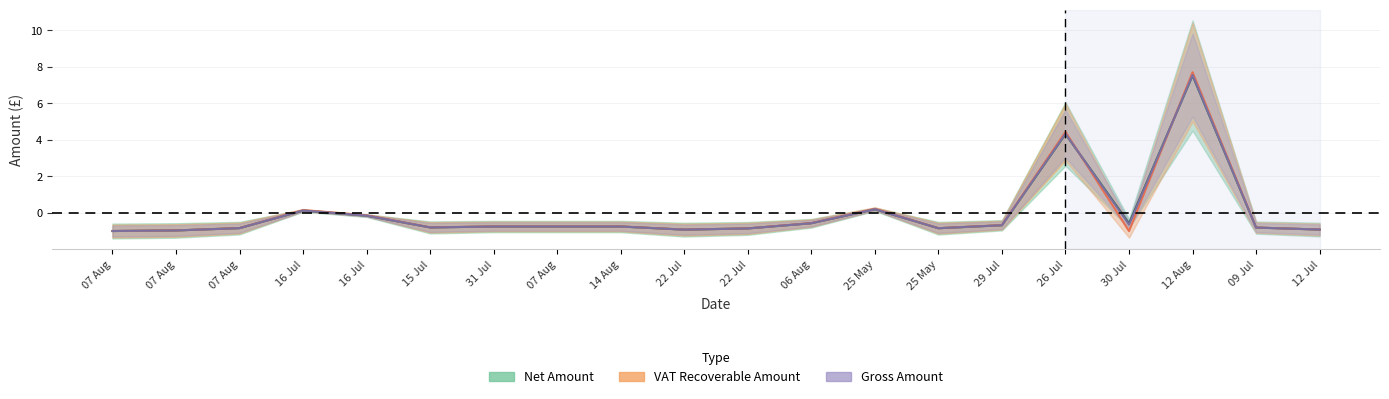

Is it true that Net Amount equals -1.2 at 29 Jul?

False